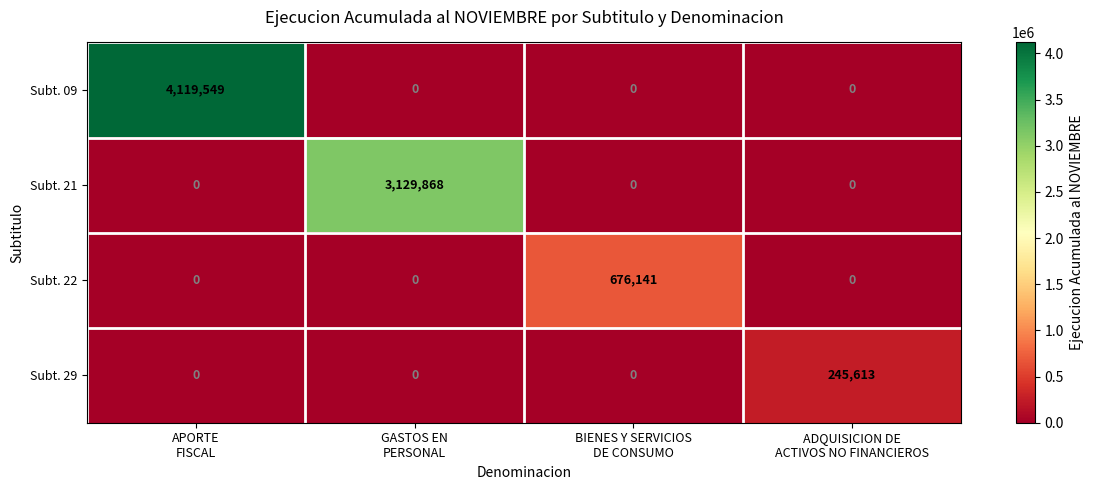

What is the greatest value displayed?

4119549